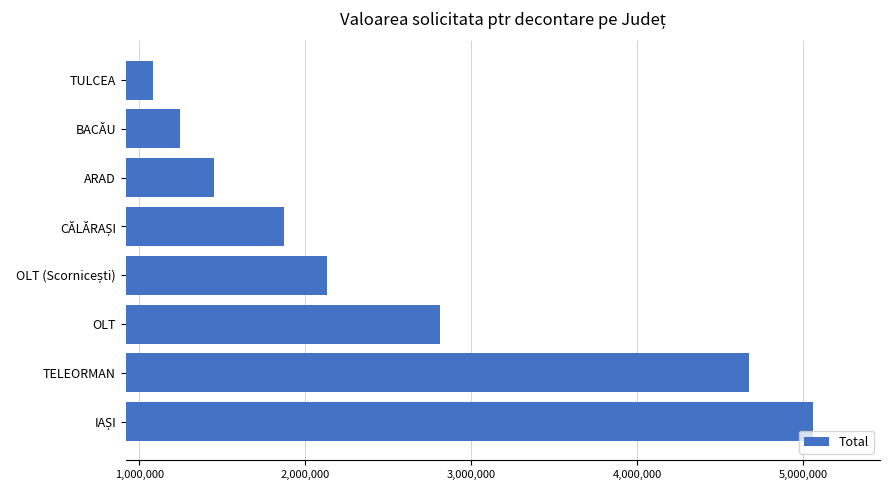

What is the smallest value displayed?

1081030.0